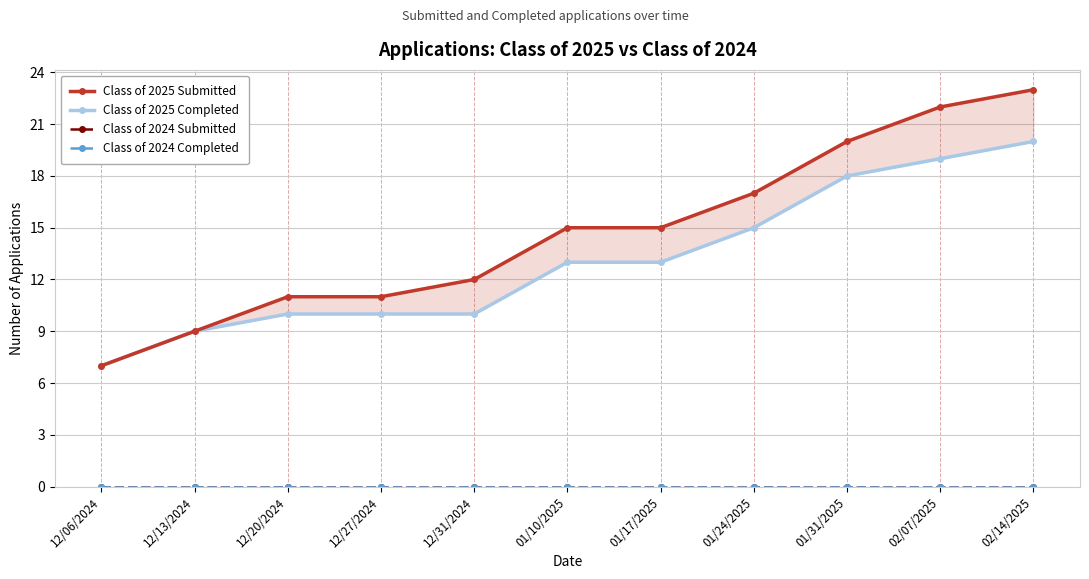

The value of Class of 2024 Completed at 12/31/2024 is 0. True or false?

True